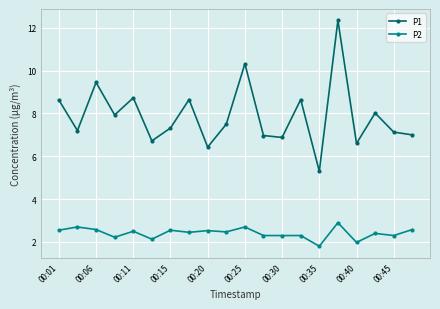

Rank the series by their average value, from highest to lowest.

P1, P2